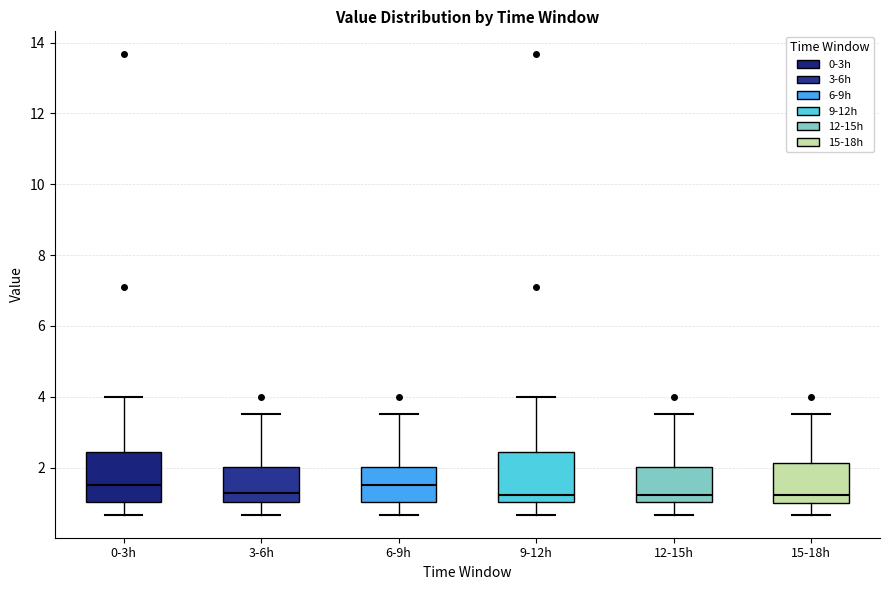

Reading left to right, read every box against the y-axis: the position of its median line, the range the box covers, and the ends of its whiskers. The values are not printed on the chart, so give them approximately, as read against the axis.

0-3h: median 1.6, box 1.0 to 2.4, whiskers 0.6 to 4.0
3-6h: median 1.2, box 1.0 to 2.0, whiskers 0.6 to 3.6
6-9h: median 1.6, box 1.0 to 2.0, whiskers 0.6 to 3.6
9-12h: median 1.2, box 1.0 to 2.4, whiskers 0.6 to 4.0
12-15h: median 1.2, box 1.0 to 2.0, whiskers 0.6 to 3.6
15-18h: median 1.2, box 1.0 to 2.2, whiskers 0.6 to 3.6